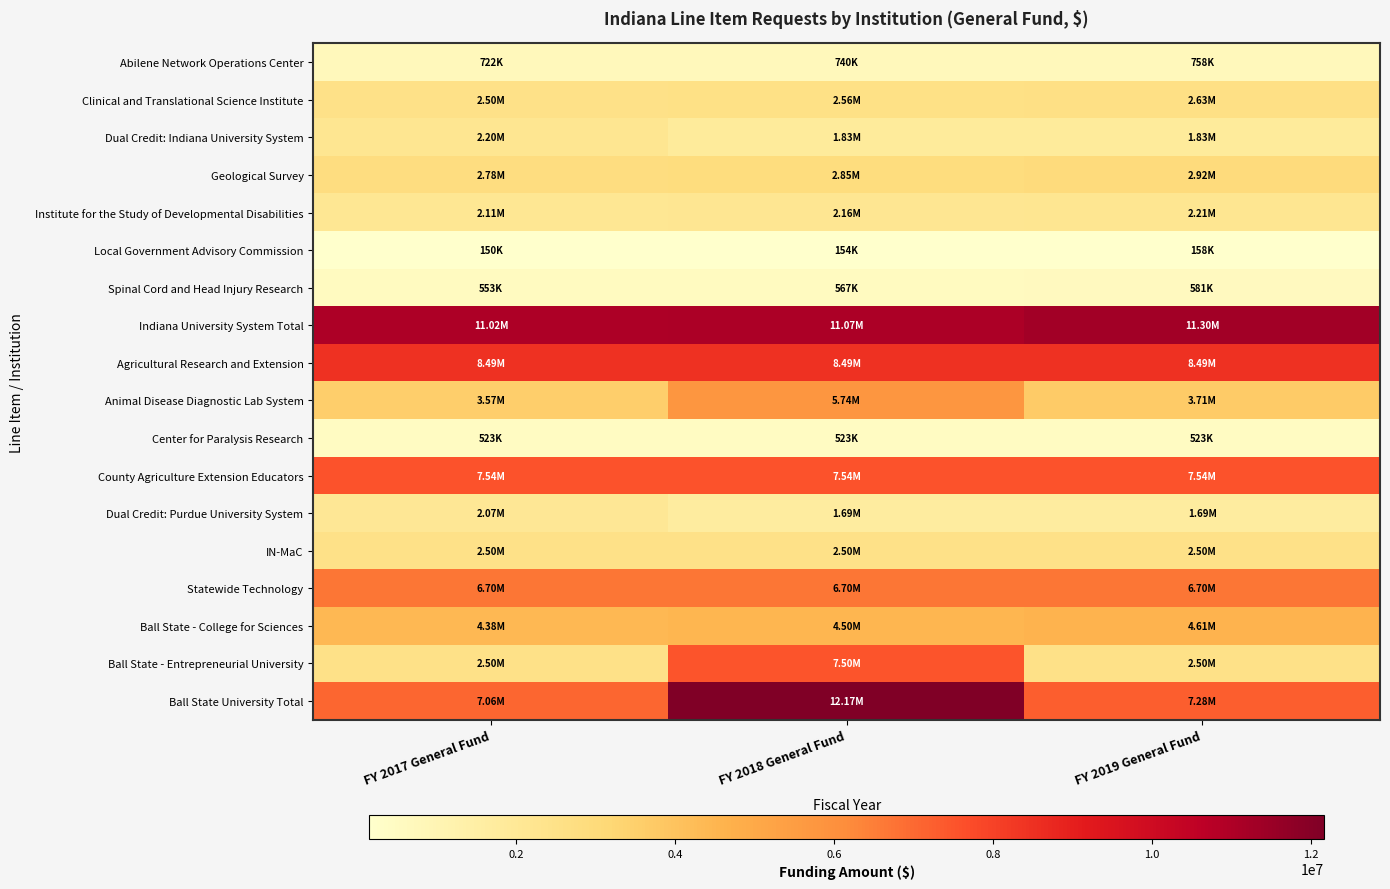

Rank the series at FY 2019 General Fund from lowest to highest value.

Local Government Advisory Commission, Center for Paralysis Research, Spinal Cord and Head Injury Research, Abilene Network Operations Center, Dual Credit: Purdue University System, Dual Credit: Indiana University System, Institute for the Study of Developmental Disabilities, IN-MaC, Ball State - Entrepreneurial University, Clinical and Translational Science Institute, Geological Survey, Animal Disease Diagnostic Lab System, Ball State - College for Sciences, Statewide Technology, Ball State University Total, County Agriculture Extension Educators, Agricultural Research and Extension, Indiana University System Total